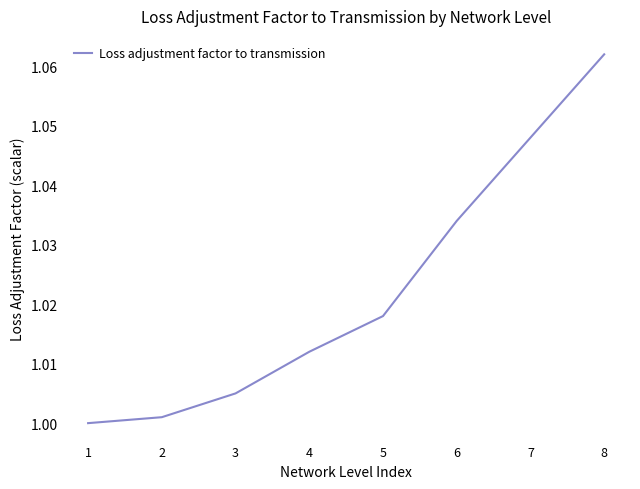

At which label is the value closest to 1?

1